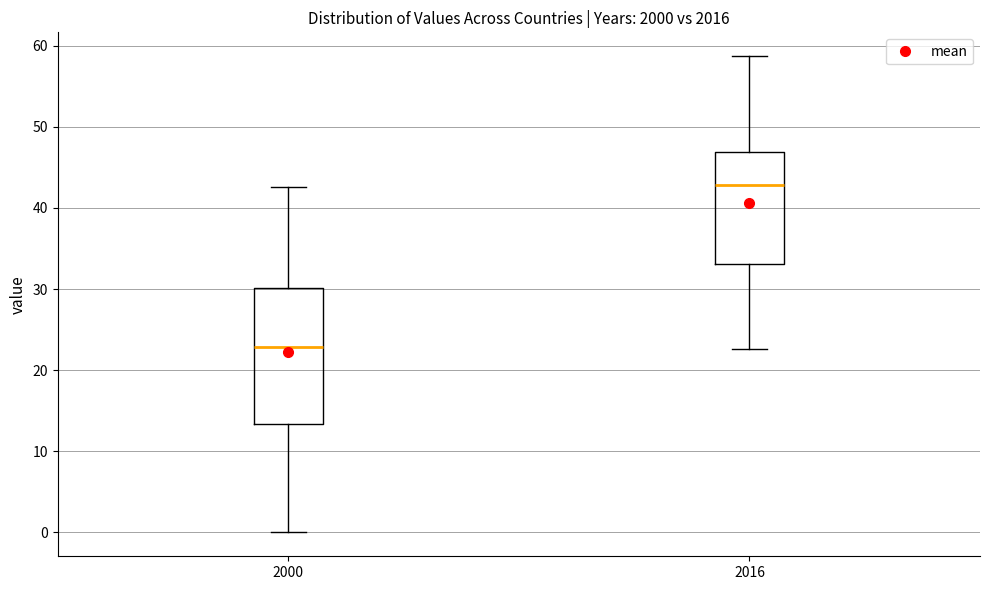

Which box is the tallest, from its lower edge to its upper edge?

2000